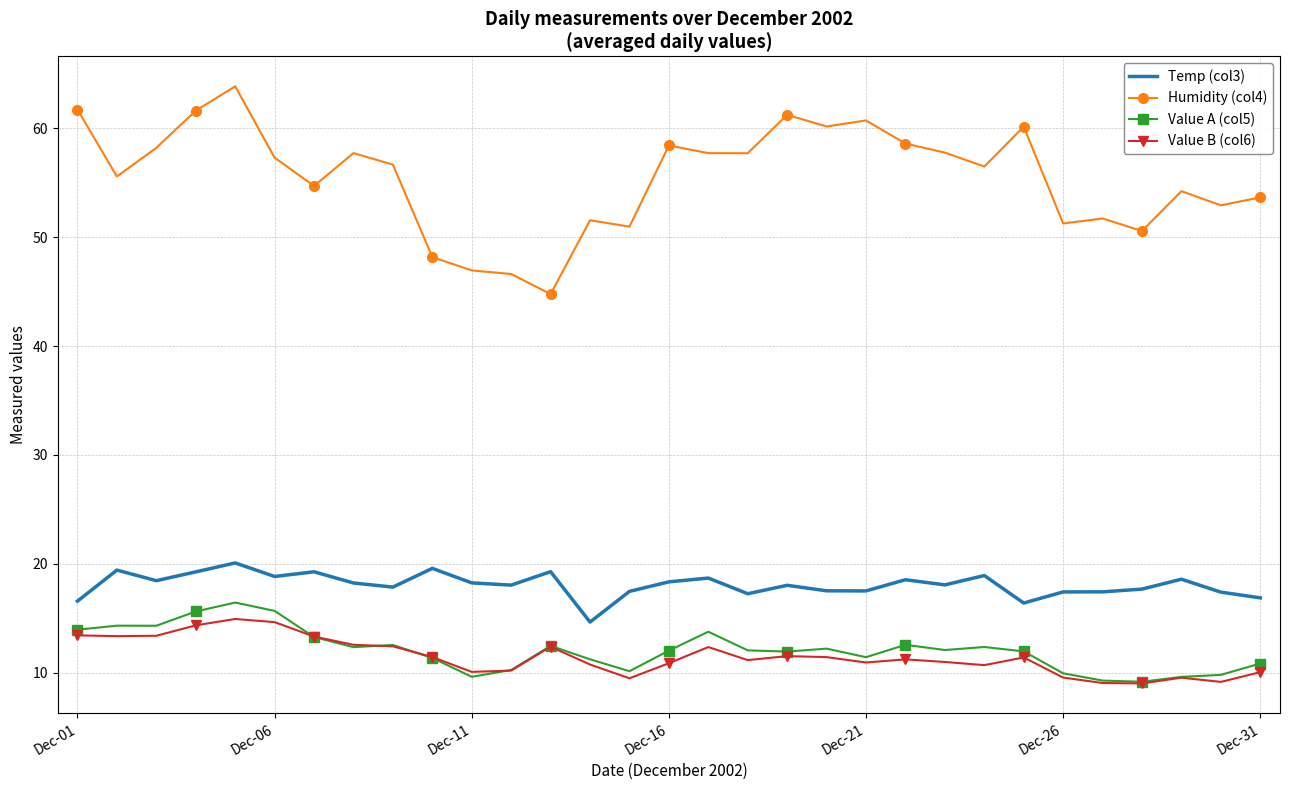

Which series has the largest total across all categories?

Humidity (col4)